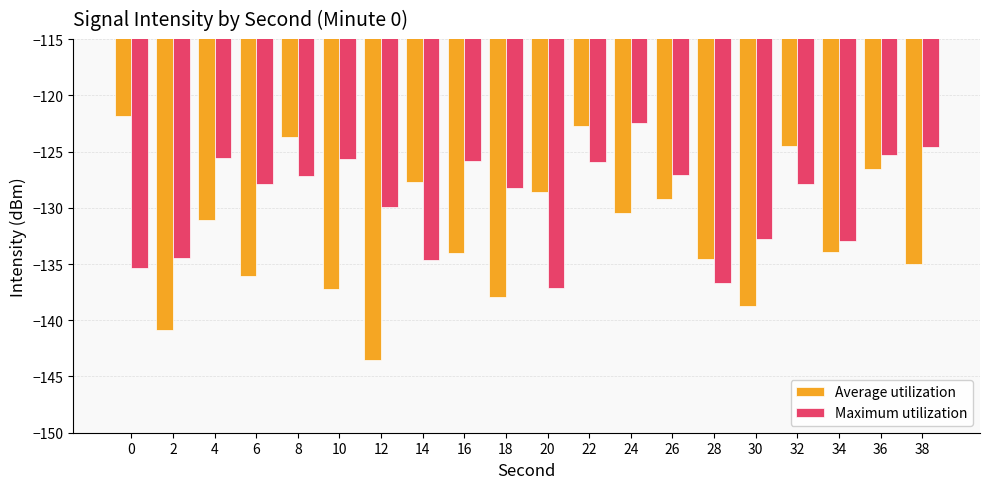

Is the value of Average utilization at 24 greater than the value of Maximum utilization at 28?

Yes